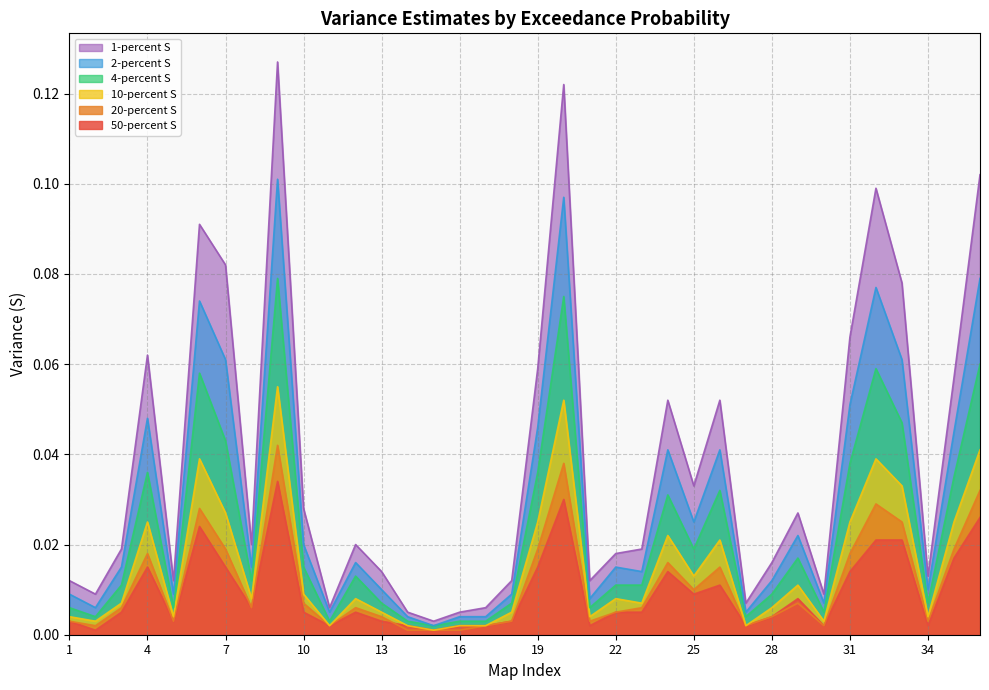

Reading left to right, what are all the values shown in this chart?

50-percent S: 1=0.0	2=0.0	3=0.0	4=0.0	5=0.0	6=0.0	7=0.0	8=0.0	9=0.0	10=0.0	11=0.0	12=0.0	13=0.0	14=0.0	15=0.0	16=0.0	17=0.0	18=0.0	19=0.0	20=0.0	21=0.0	22=0.0	23=0.0	24=0.0	25=0.0	26=0.0	27=0.0	28=0.0	29=0.0	30=0.0	31=0.0	32=0.0	33=0.0	34=0.0	35=0.0	36=0.0
20-percent S: 1=0.0	2=0.0	3=0.0	4=0.0	5=0.0	6=0.0	7=0.0	8=0.0	9=0.0	10=0.0	11=0.0	12=0.0	13=0.0	14=0.0	15=0.0	16=0.0	17=0.0	18=0.0	19=0.0	20=0.0	21=0.0	22=0.0	23=0.0	24=0.0	25=0.0	26=0.0	27=0.0	28=0.0	29=0.0	30=0.0	31=0.0	32=0.0	33=0.0	34=0.0	35=0.0	36=0.0
10-percent S: 1=0.0	2=0.0	3=0.0	4=0.0	5=0.0	6=0.0	7=0.0	8=0.0	9=0.1	10=0.0	11=0.0	12=0.0	13=0.0	14=0.0	15=0.0	16=0.0	17=0.0	18=0.0	19=0.0	20=0.1	21=0.0	22=0.0	23=0.0	24=0.0	25=0.0	26=0.0	27=0.0	28=0.0	29=0.0	30=0.0	31=0.0	32=0.0	33=0.0	34=0.0	35=0.0	36=0.0
4-percent S: 1=0.0	2=0.0	3=0.0	4=0.0	5=0.0	6=0.1	7=0.0	8=0.0	9=0.1	10=0.0	11=0.0	12=0.0	13=0.0	14=0.0	15=0.0	16=0.0	17=0.0	18=0.0	19=0.0	20=0.1	21=0.0	22=0.0	23=0.0	24=0.0	25=0.0	26=0.0	27=0.0	28=0.0	29=0.0	30=0.0	31=0.0	32=0.1	33=0.0	34=0.0	35=0.0	36=0.1
2-percent S: 1=0.0	2=0.0	3=0.0	4=0.0	5=0.0	6=0.1	7=0.1	8=0.0	9=0.1	10=0.0	11=0.0	12=0.0	13=0.0	14=0.0	15=0.0	16=0.0	17=0.0	18=0.0	19=0.0	20=0.1	21=0.0	22=0.0	23=0.0	24=0.0	25=0.0	26=0.0	27=0.0	28=0.0	29=0.0	30=0.0	31=0.1	32=0.1	33=0.1	34=0.0	35=0.0	36=0.1
1-percent S: 1=0.0	2=0.0	3=0.0	4=0.1	5=0.0	6=0.1	7=0.1	8=0.0	9=0.1	10=0.0	11=0.0	12=0.0	13=0.0	14=0.0	15=0.0	16=0.0	17=0.0	18=0.0	19=0.1	20=0.1	21=0.0	22=0.0	23=0.0	24=0.1	25=0.0	26=0.1	27=0.0	28=0.0	29=0.0	30=0.0	31=0.1	32=0.1	33=0.1	34=0.0	35=0.1	36=0.1